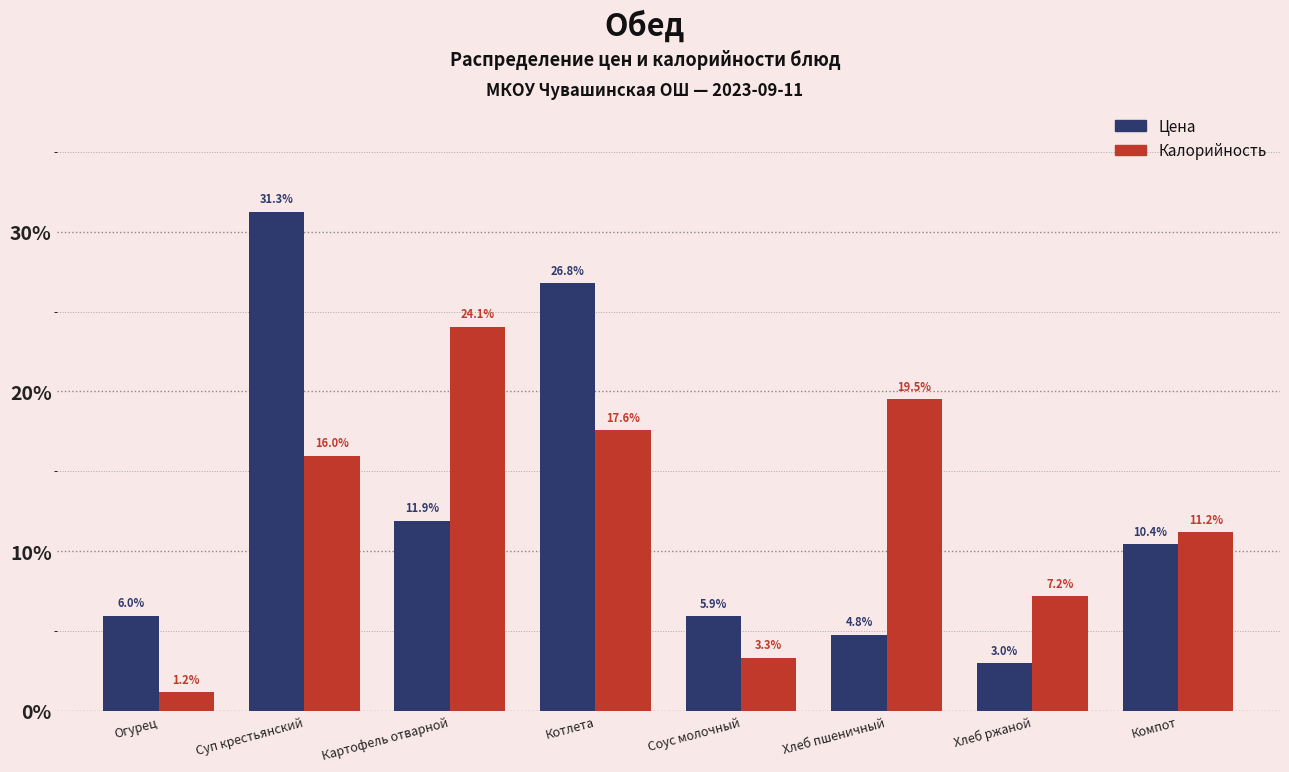

Reading right to left, extract all data points from this chart.

Цена: Компот=10.4	Хлеб ржаной=3.0	Хлеб пшеничный=4.8	Соус молочный=5.9	Котлета=26.8	Картофель отварной=11.9	Суп крестьянский=31.3	Огурец=6.0
Калорийность: Компот=11.2	Хлеб ржаной=7.2	Хлеб пшеничный=19.5	Соус молочный=3.3	Котлета=17.6	Картофель отварной=24.1	Суп крестьянский=16.0	Огурец=1.2